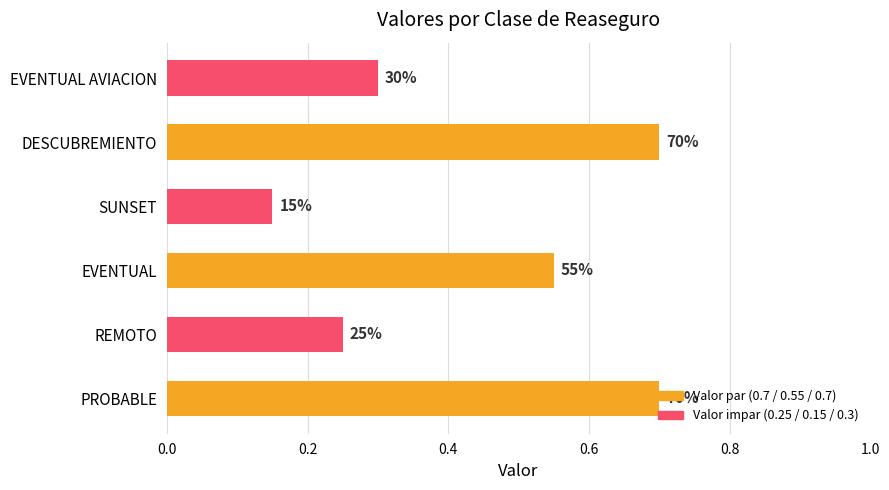

What is the greatest value displayed?

0.7